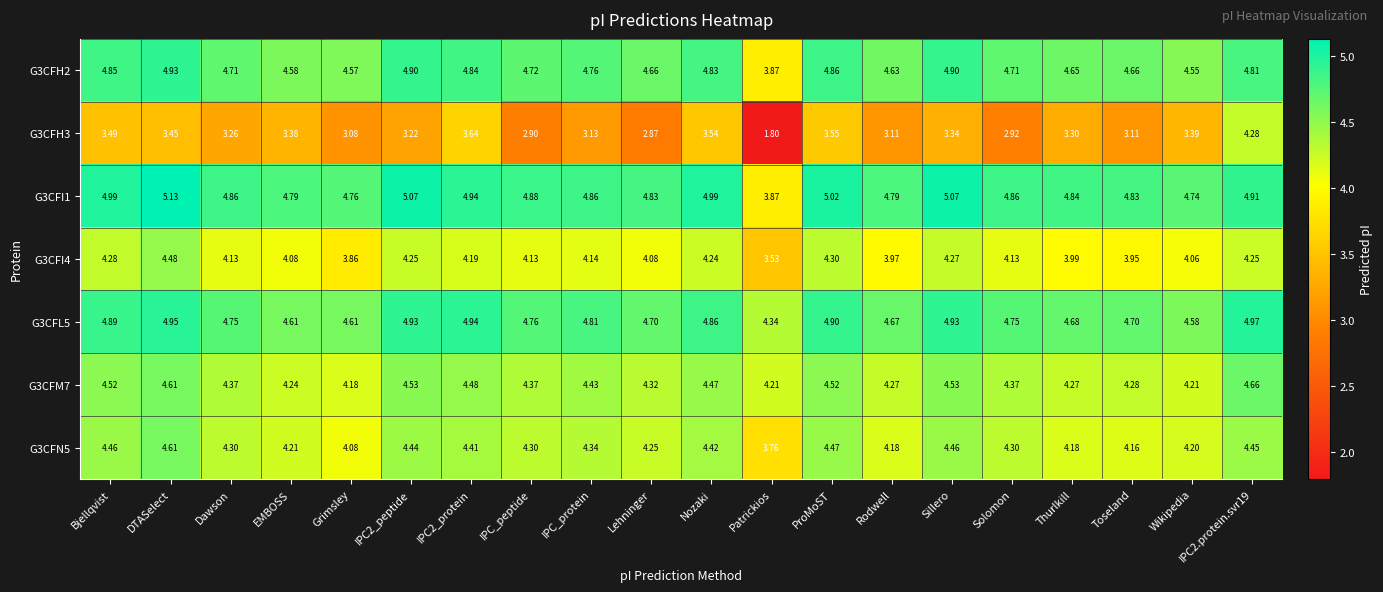

How many series are shown in this chart?

7